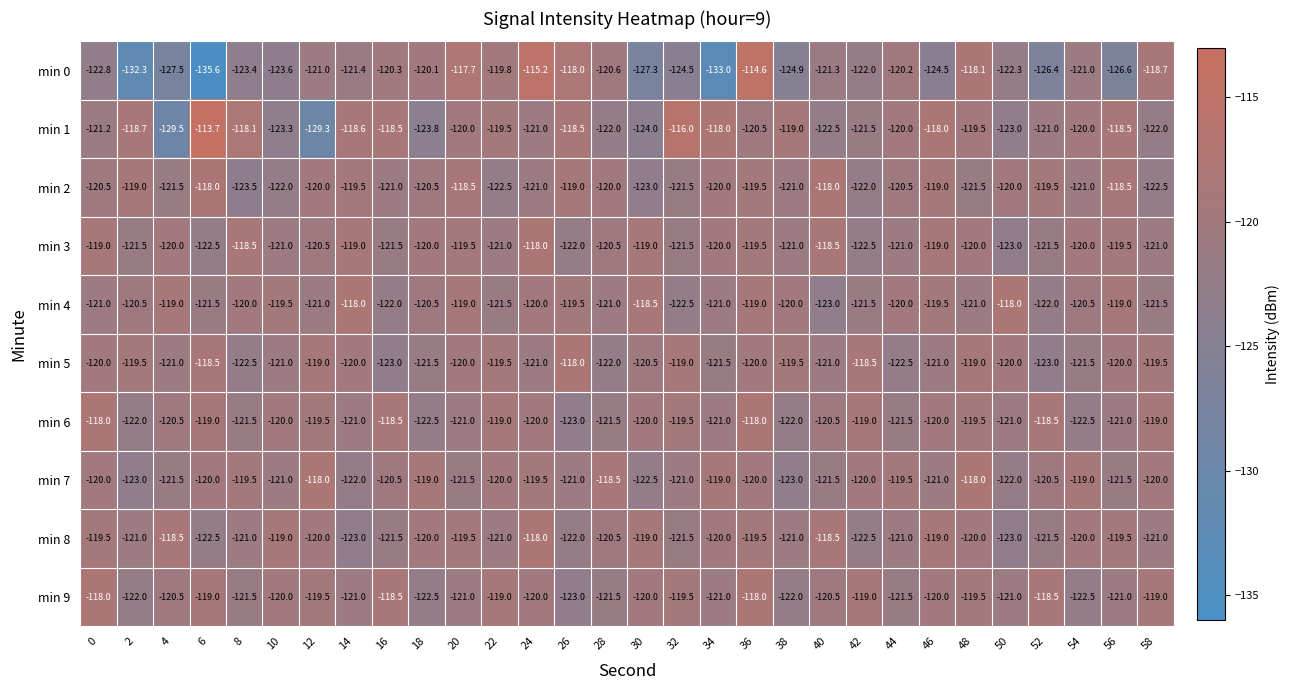

What is the minimum value shown in the chart?

-135.6